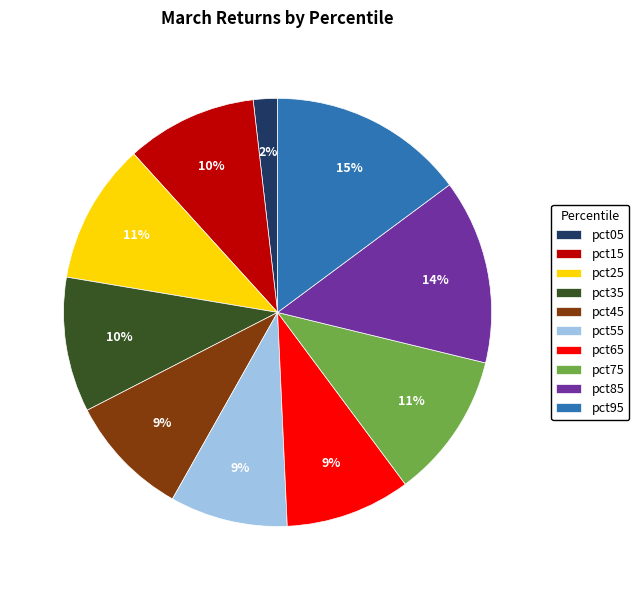

Is it true that pct45 is 1% of the pie?

False